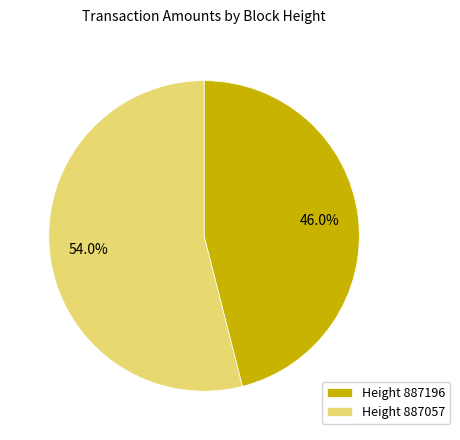

Which category accounts for the majority?

Height 887057